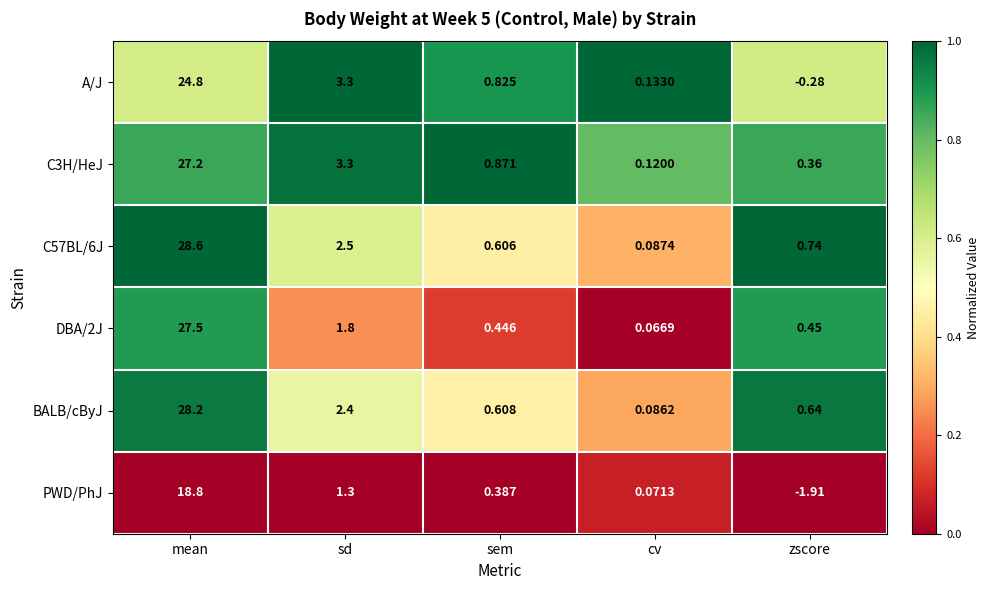

At which label does DBA/2J reach its peak?

mean